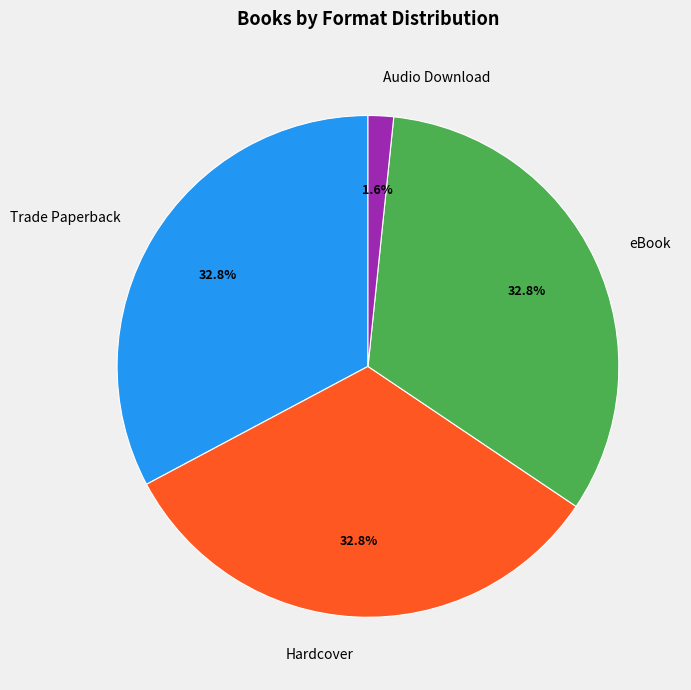

To the nearest percent, what portion does eBook represent?

33%